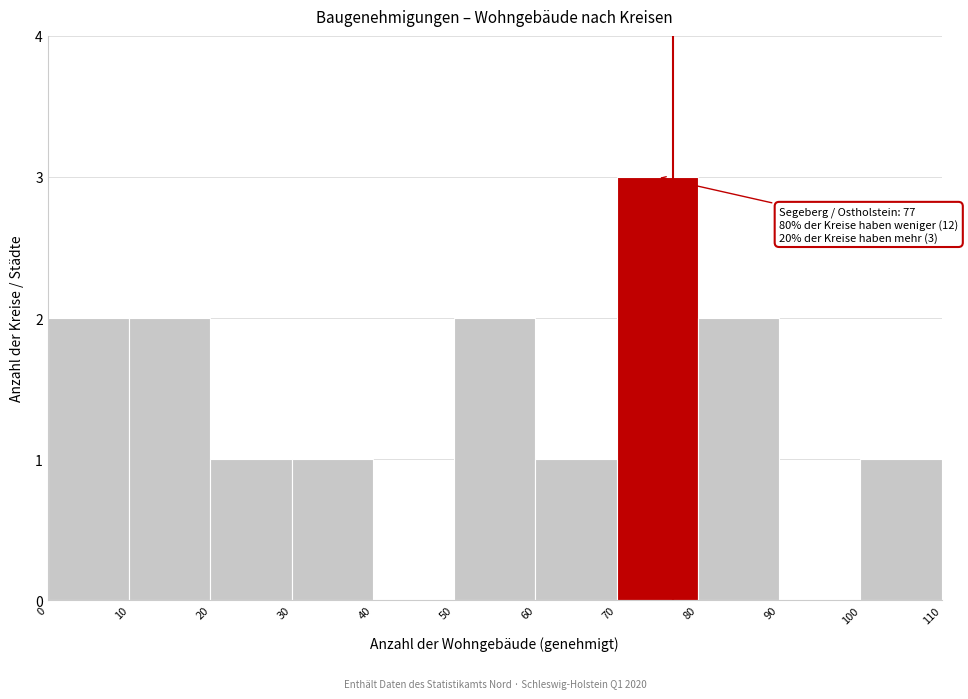

Which range on the x-axis has the tallest bar?

70 to 80